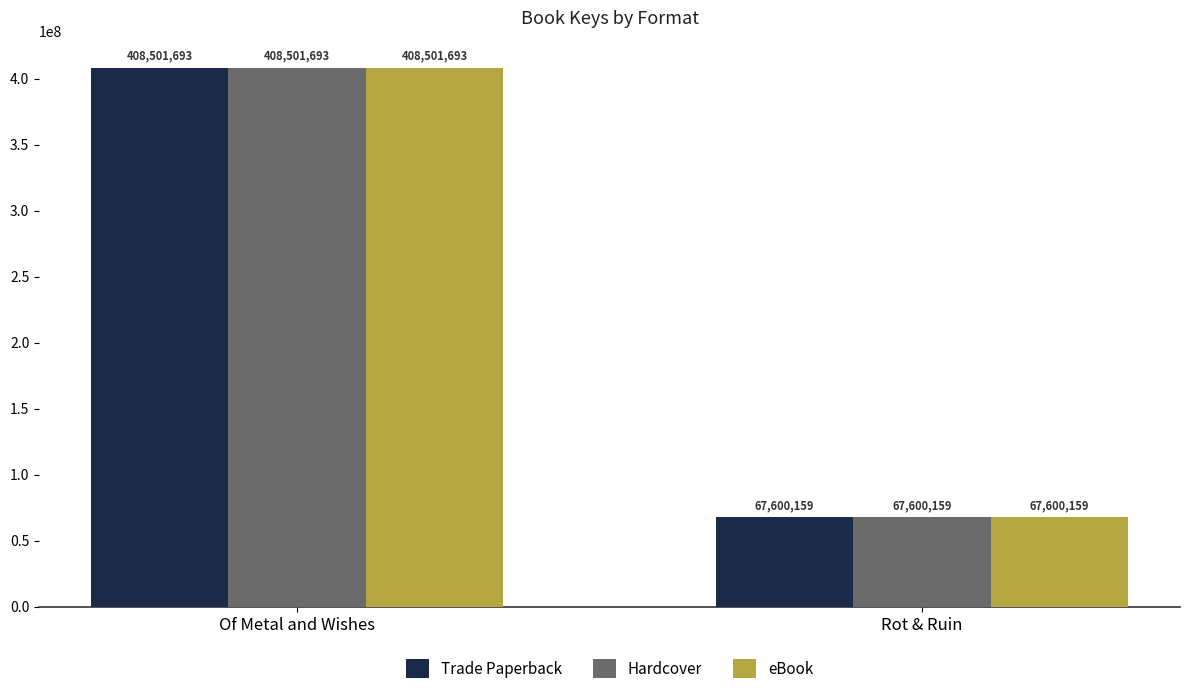

At which label does eBook reach its peak?

Of Metal and Wishes